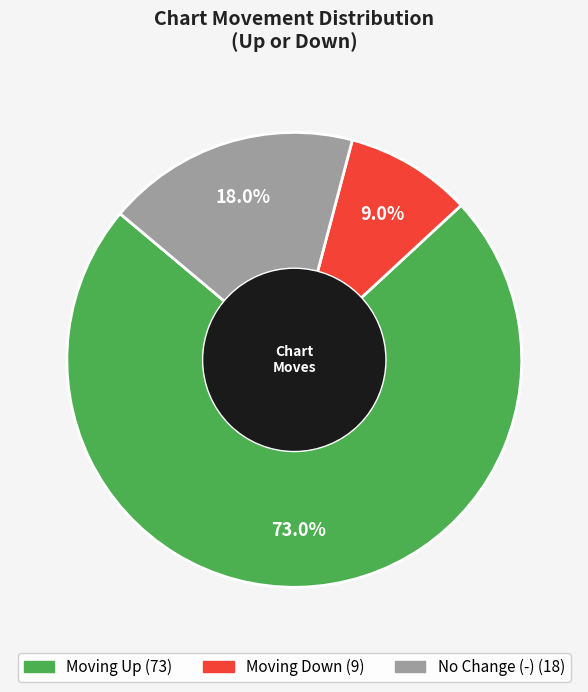

Is there a majority slice in this chart?

Yes